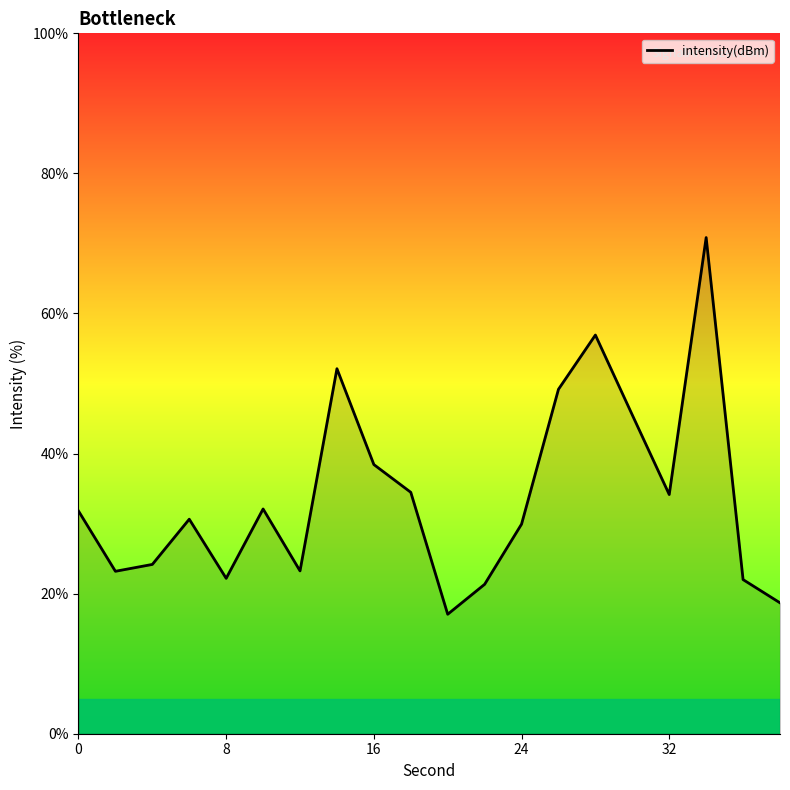

What is the smallest value displayed?

17.1